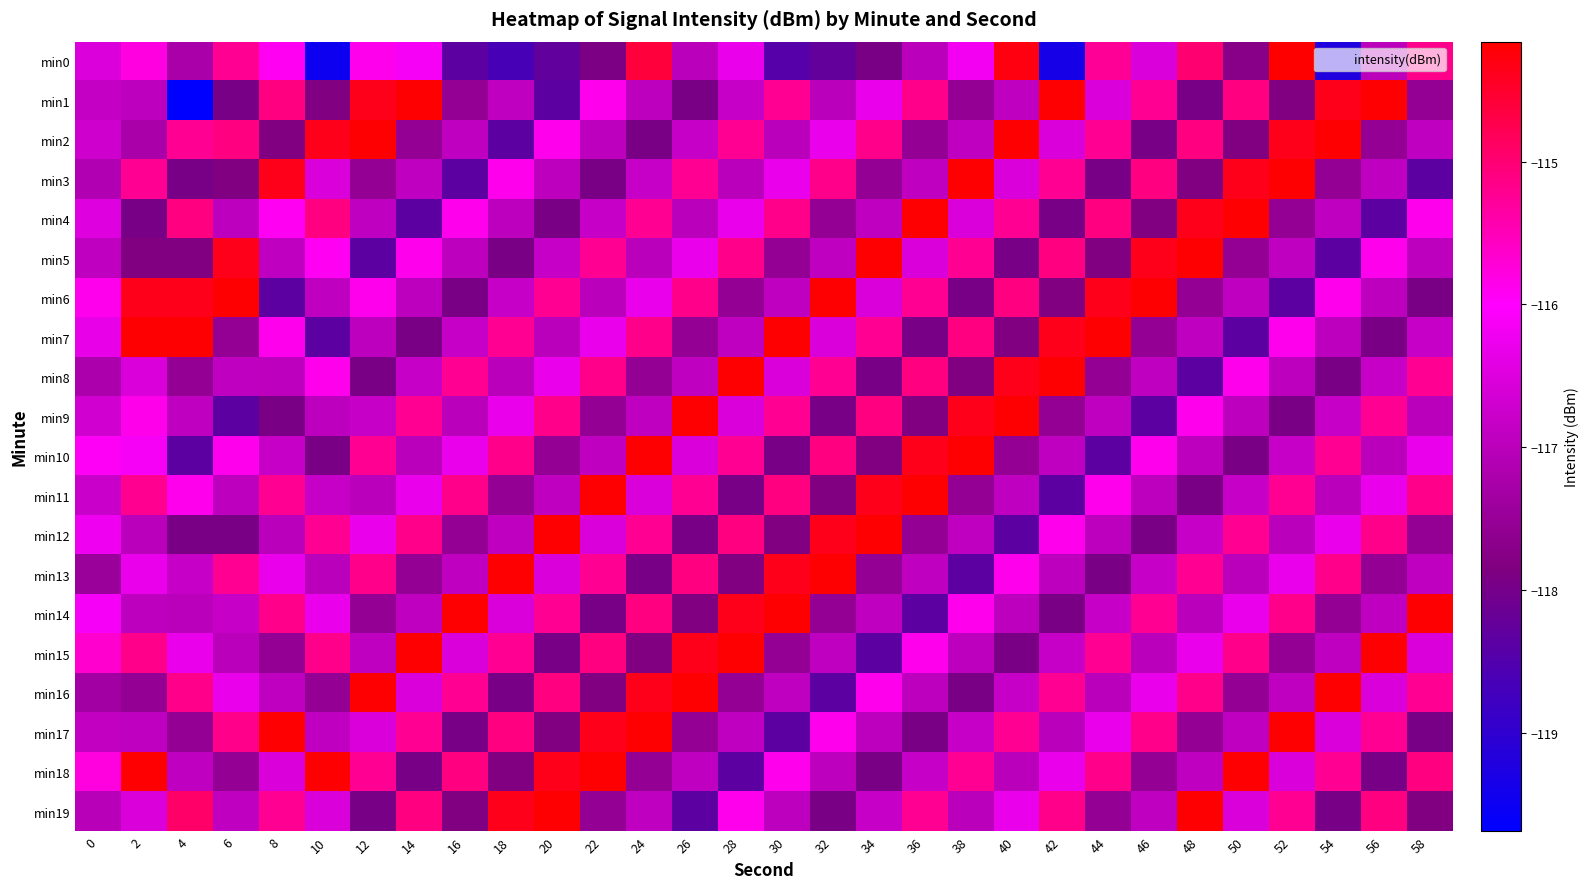

Which has a higher value, 26 or 8?

8